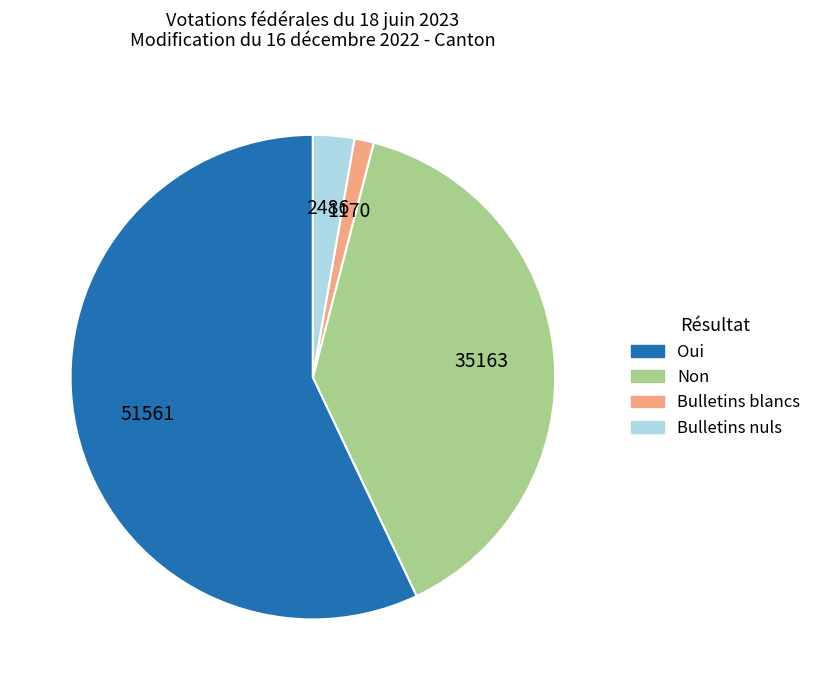

Which slice is the smallest?

Bulletins blancs